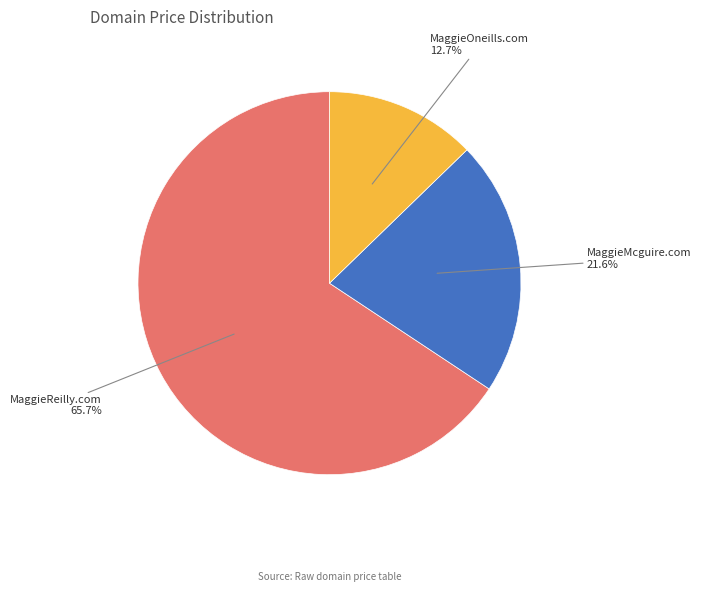

Does any single category account for the majority?

Yes